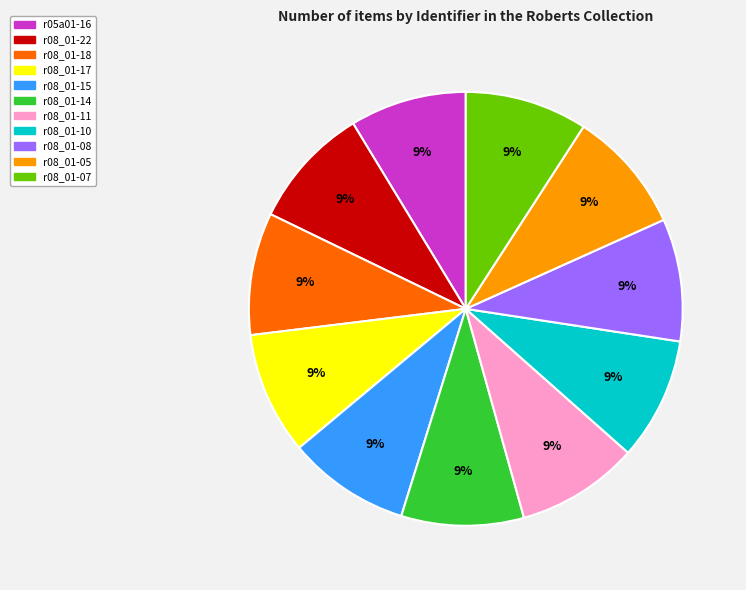

Is the sum of r08_01-10 and r08_01-05 greater than half?

No